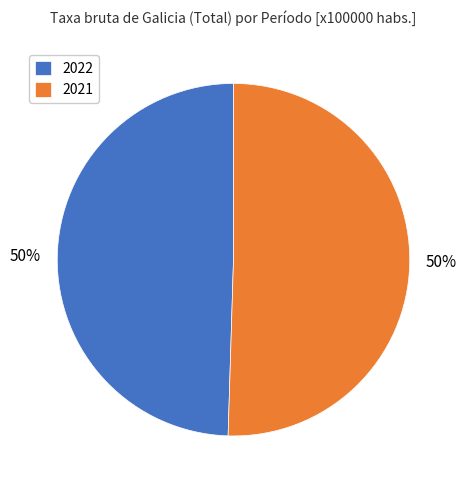

True or false: 2021 accounts for 50% of the total.

True